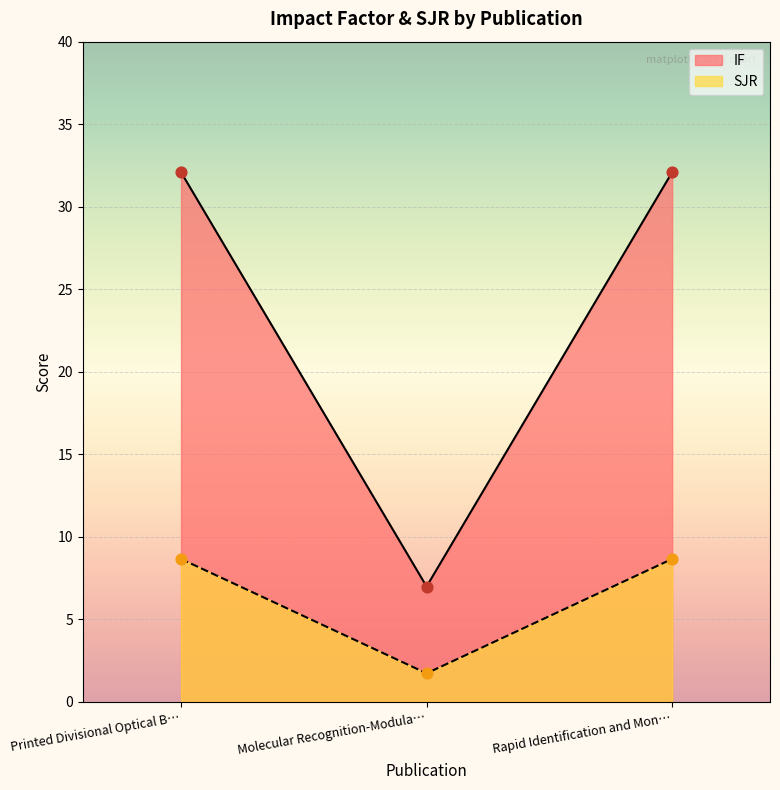

Which series has the largest total across all categories?

IF